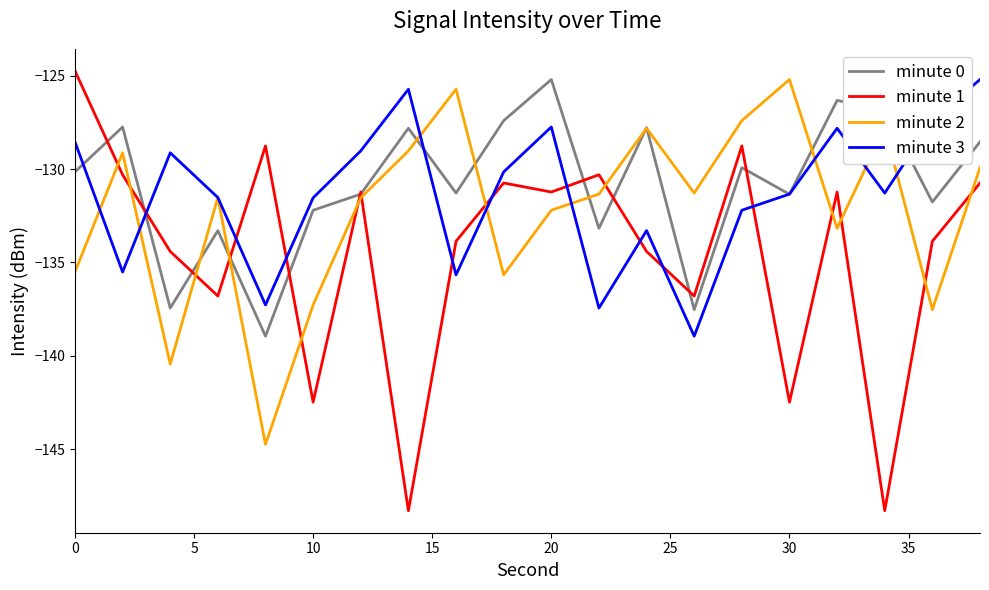

Which series has the widest spread of values?

minute 1